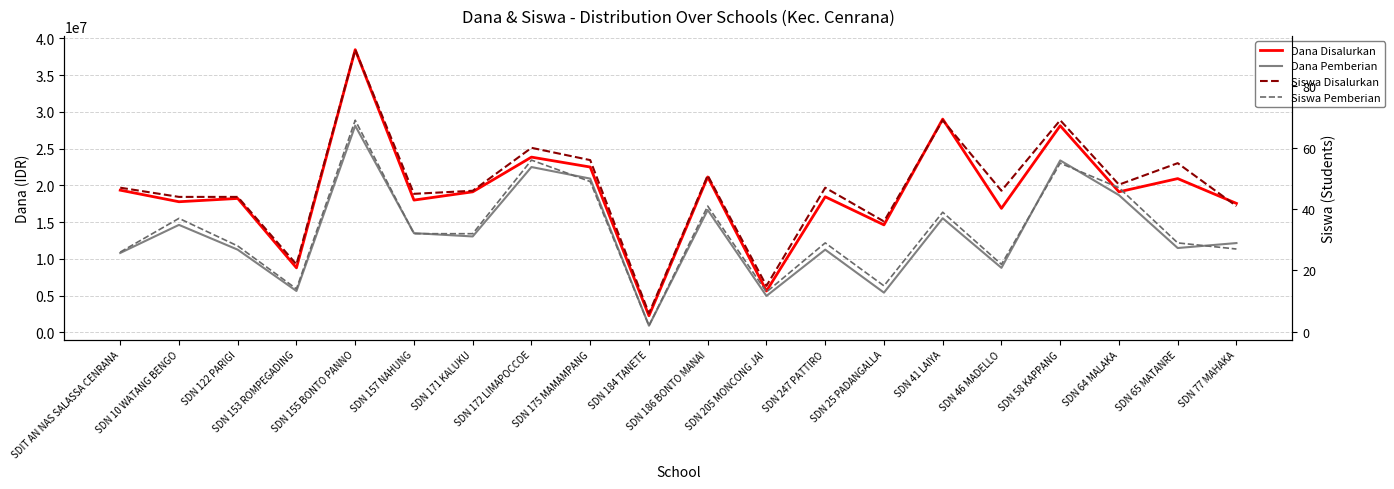

The value of Siswa Disalurkan at SDN 186 BONTO MANAI is 51. True or false?

True